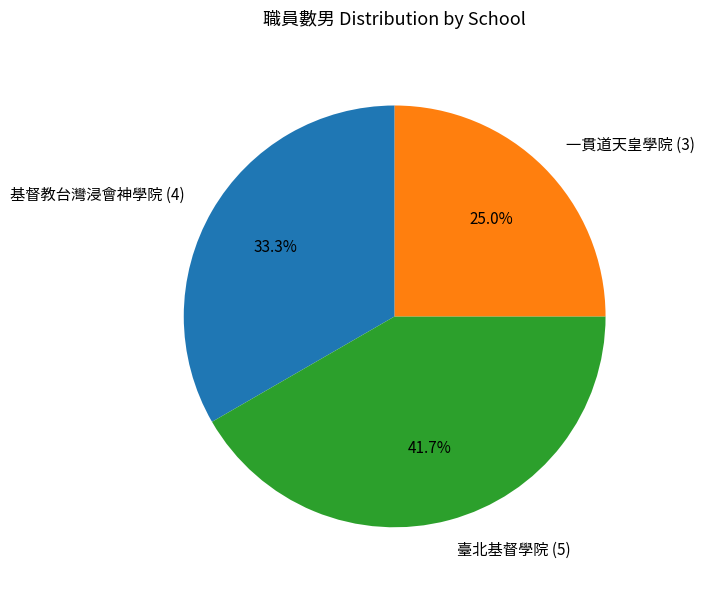

Which category has the smallest portion of the pie?

一貫道天皇學院 (3)